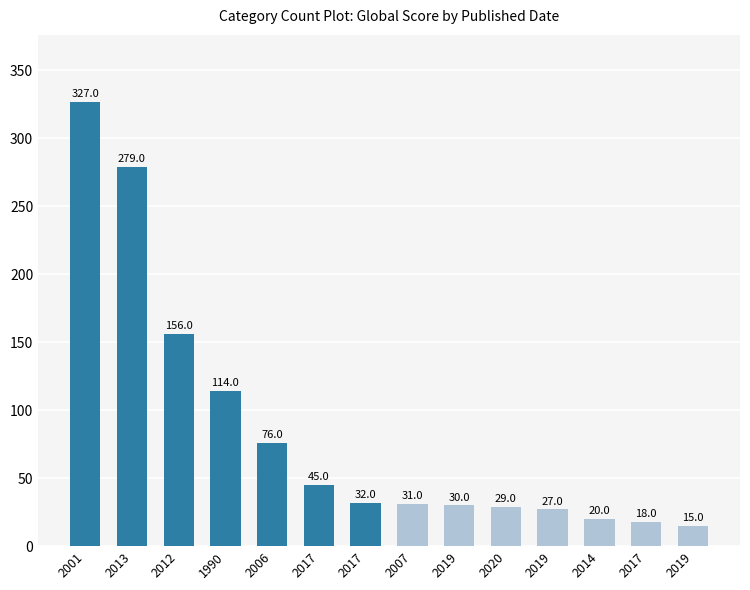

Reading left to right, list all the values displayed in this chart.

2001=327	2013=279	2012=156	1990=114	2006=76	2017=45	2017=32	2007=31	2019=30	2020=29	2019=27	2014=20	2017=18	2019=15